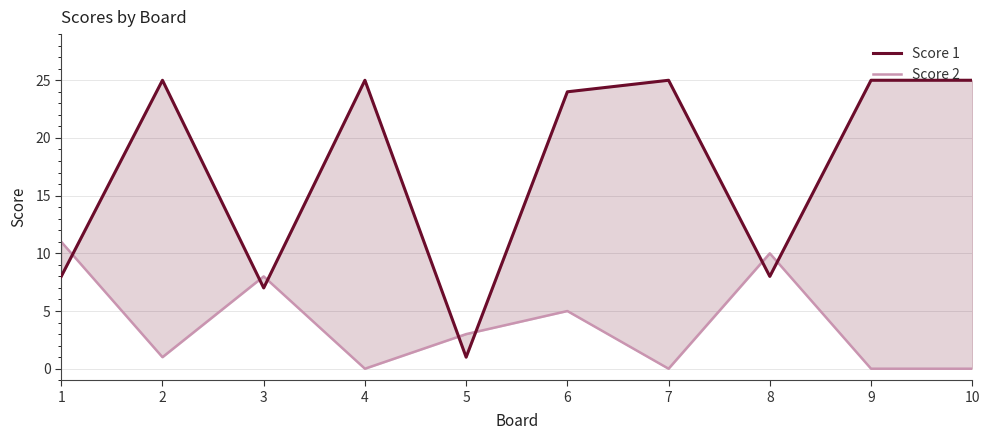

List the labels in order of Score 1 value, largest first.

2, 4, 7, 9, 10, 6, 1, 8, 3, 5